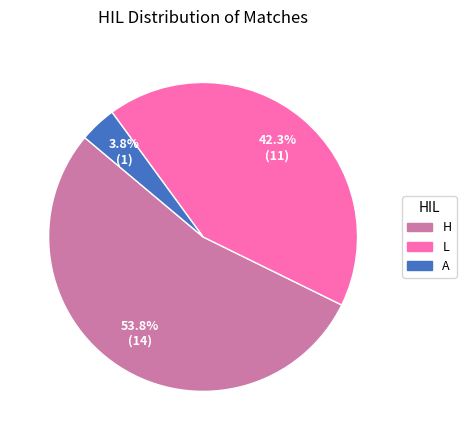

Which category has the smallest portion of the pie?

A